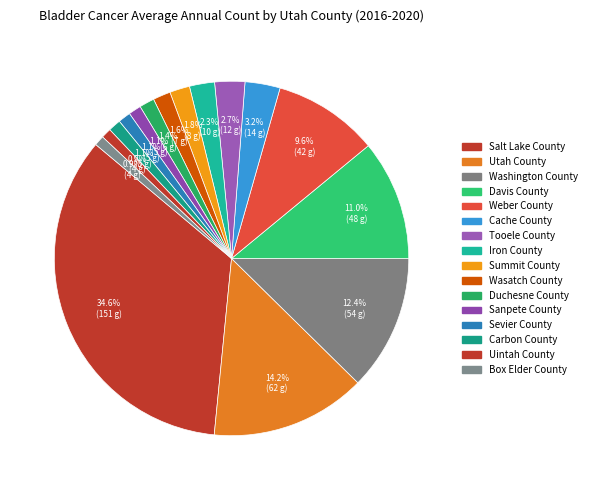

To the nearest percent, what is the difference between the largest and smallest slice percentages?

34%